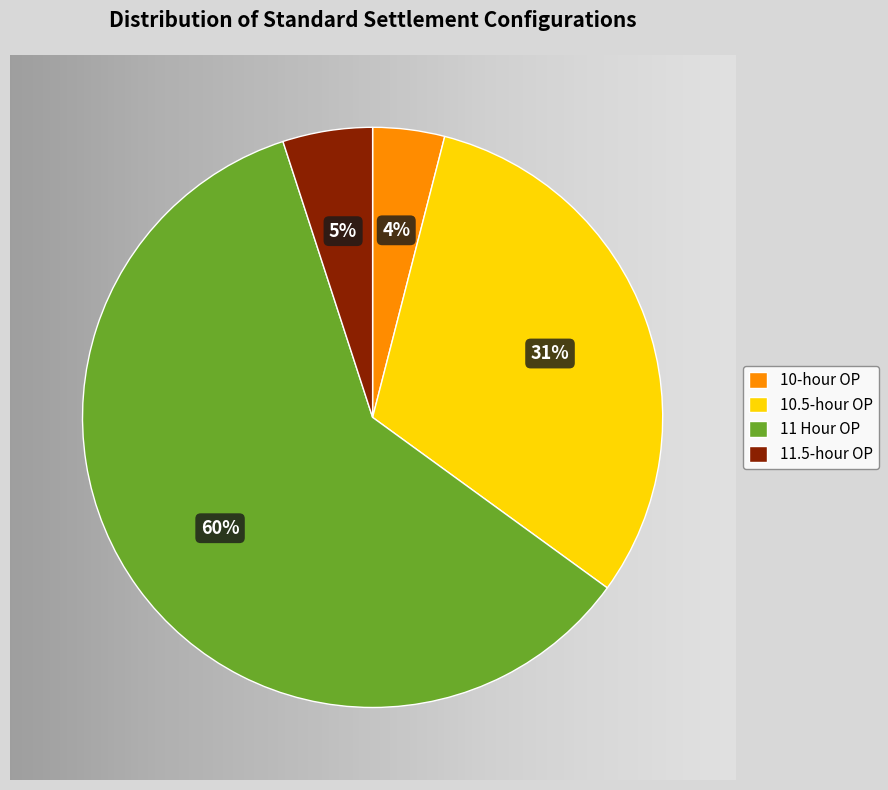

Approximately how many times larger is the value at 10.5-hour OP compared to 10-hour OP?

7.8